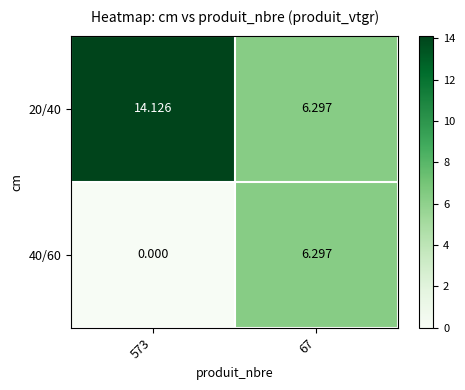

How many values in the 40/60 series exceed 6?

1